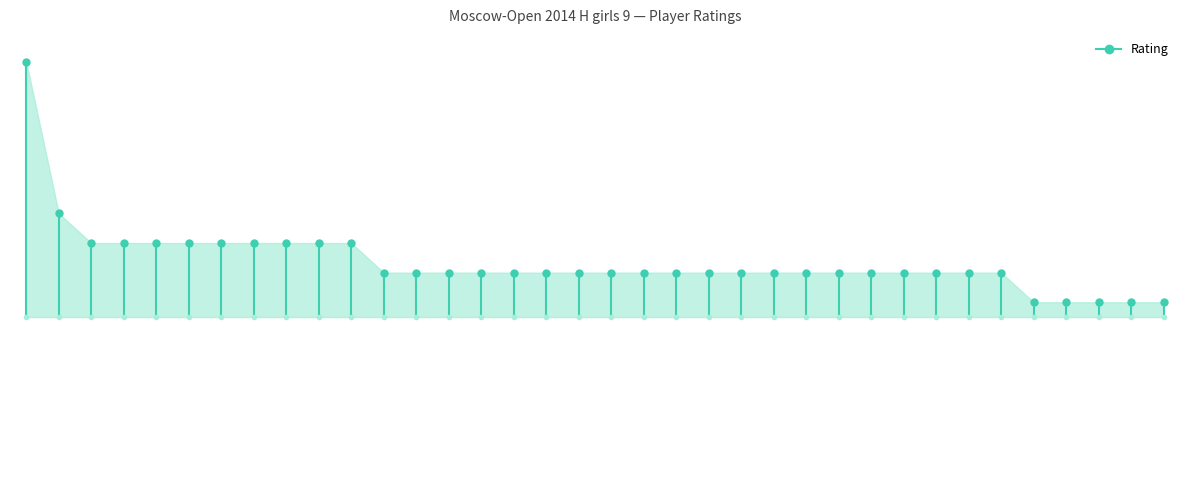

True or false: the data shows 1985 at 1.

False